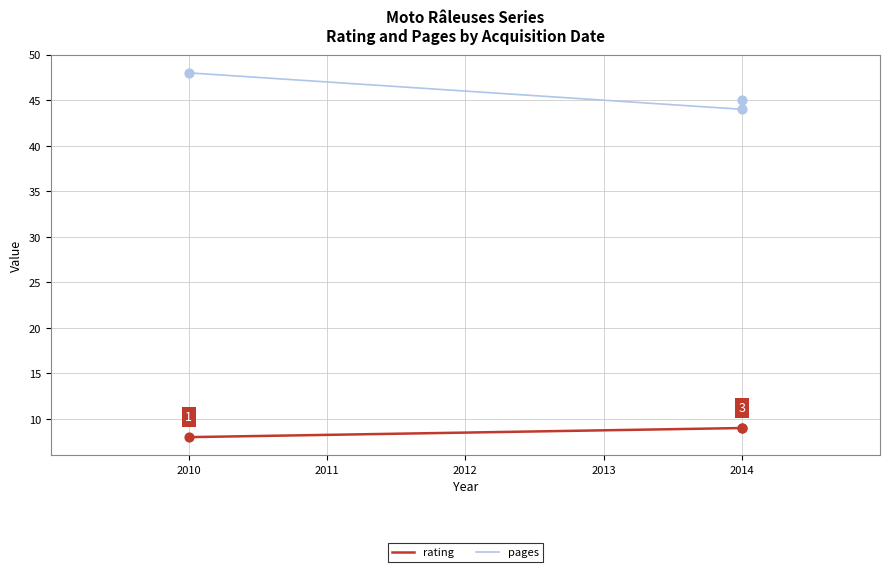

Which series has the largest total across all categories?

pages